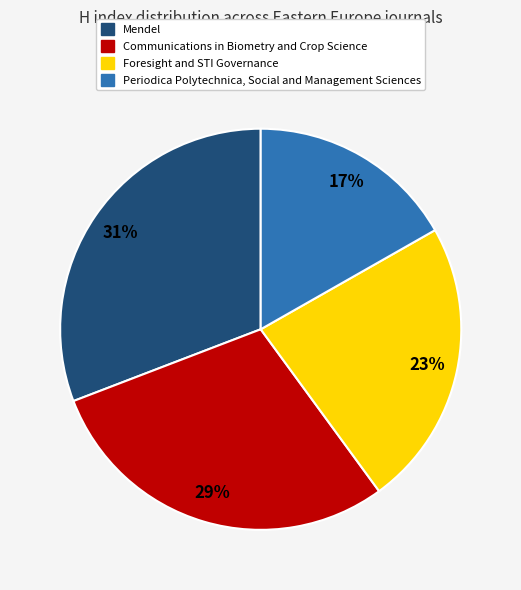

Does any single category account for the majority?

No